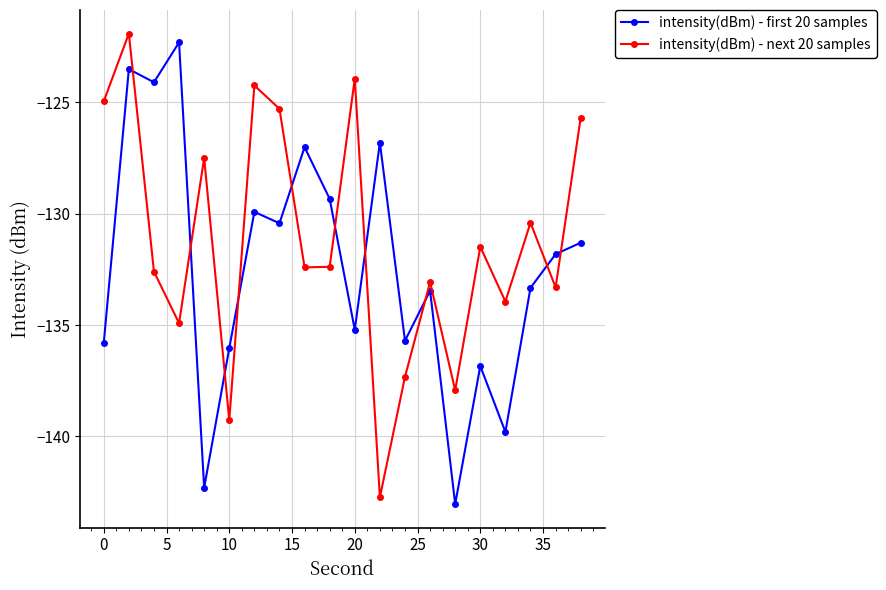

How many interior local peaks does the intensity(dBm) - next 20 samples series have?

7